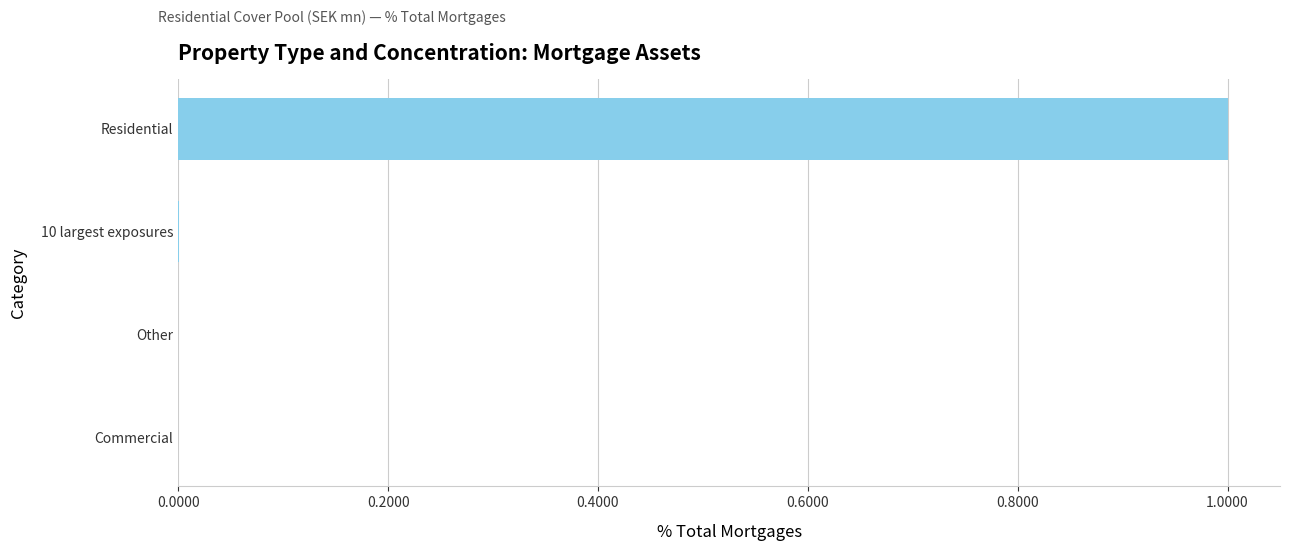

At which category does the chart reach its peak across all series?

Residential